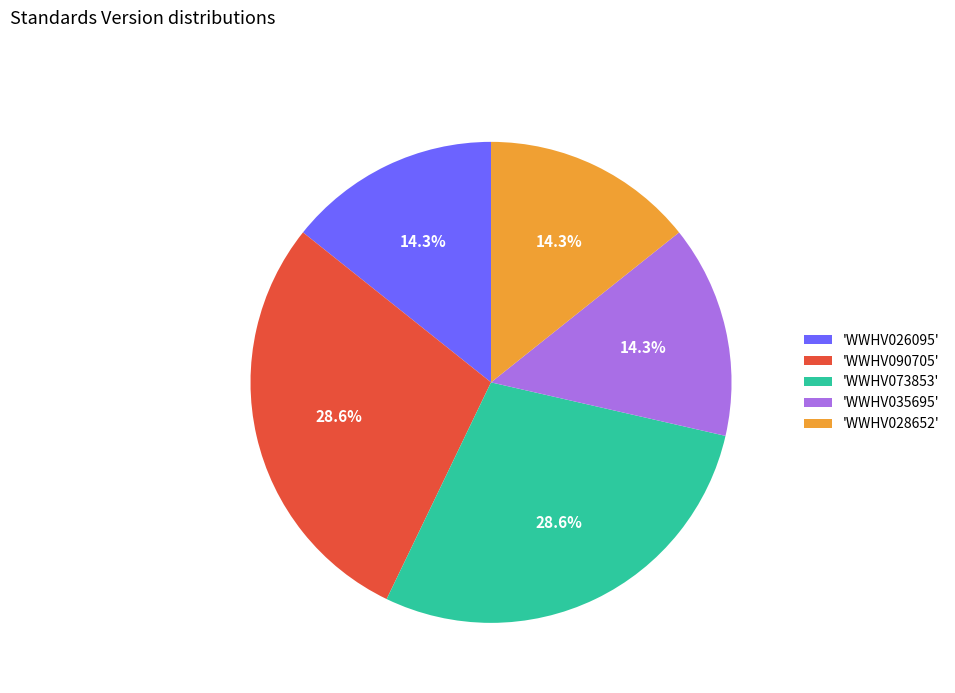

Approximately how many times larger is the value at 'WWHV026095' compared to 'WWHV035695'?

1.0